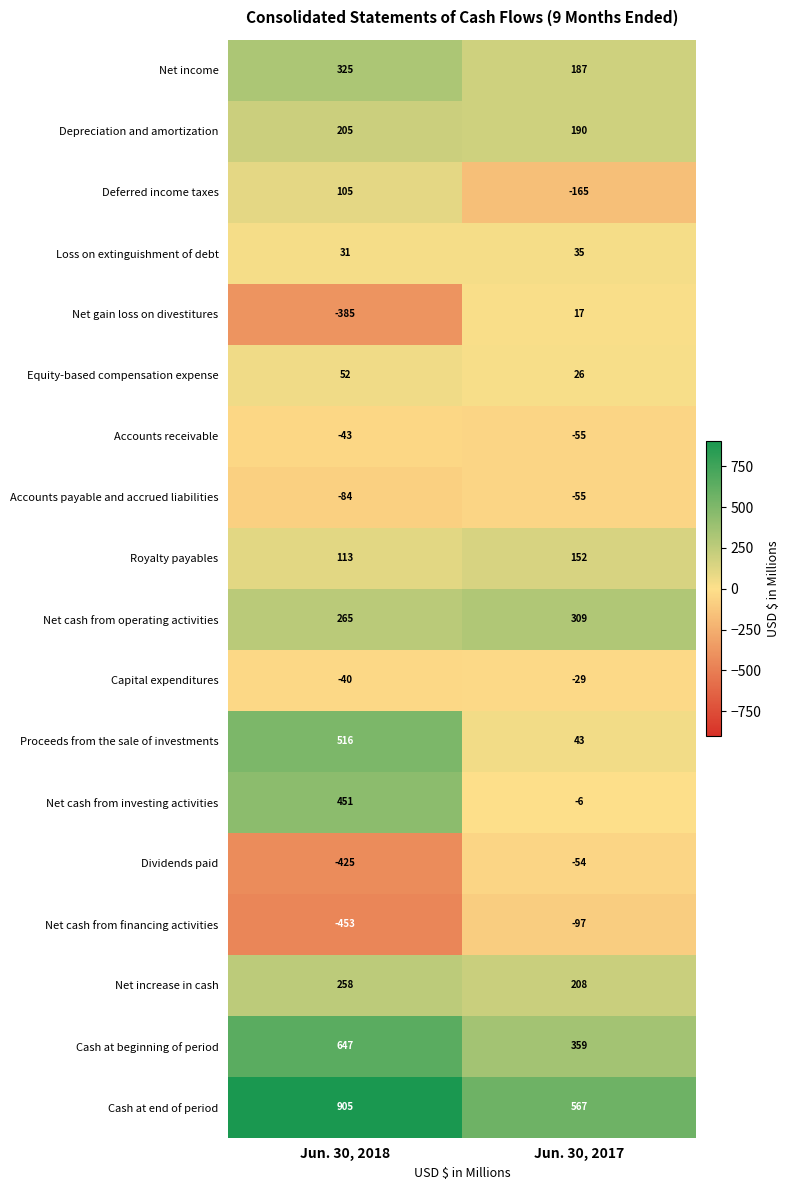

Which label corresponds to the largest value in the chart?

Jun. 30, 2018